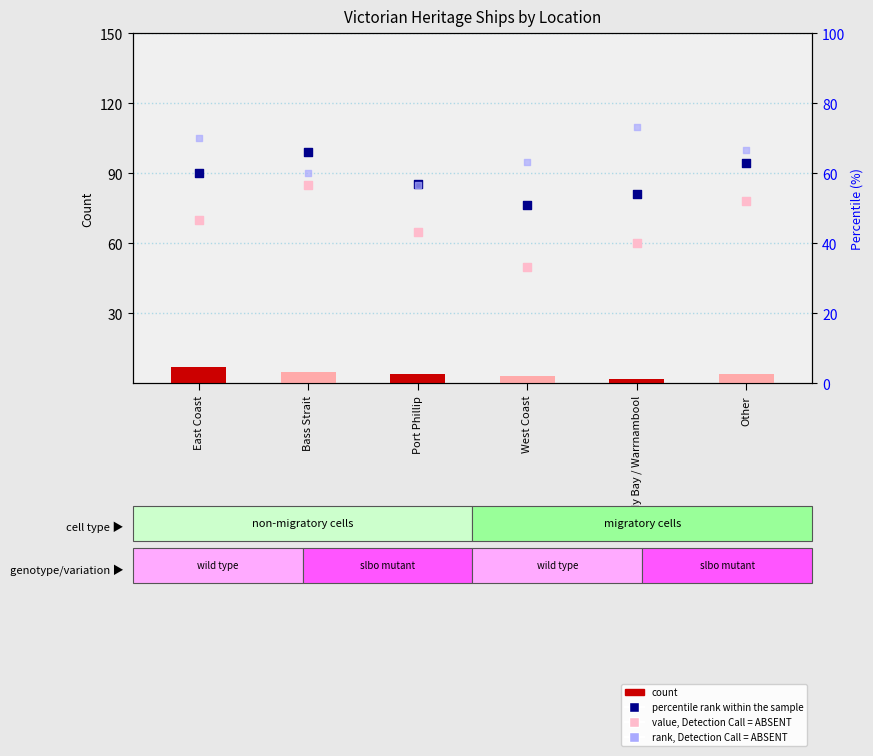

Which series contains the lowest Y value?

count